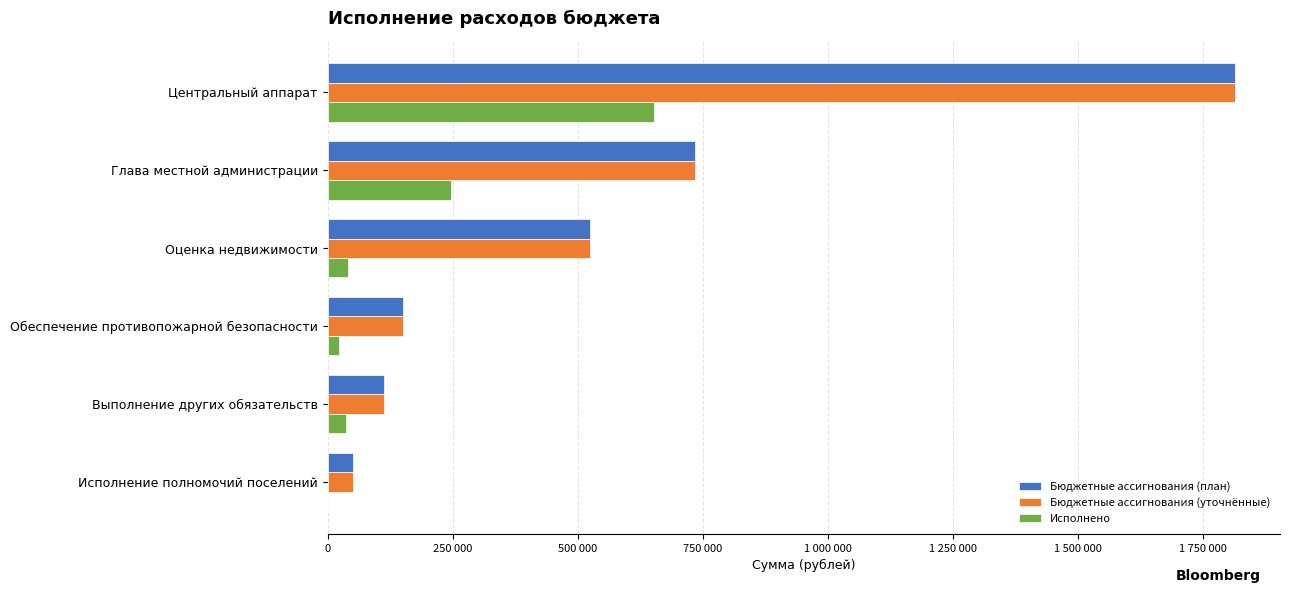

What are all the series names shown in the legend?

Бюджетные ассигнования (план), Бюджетные ассигнования (уточнённые), Исполнено